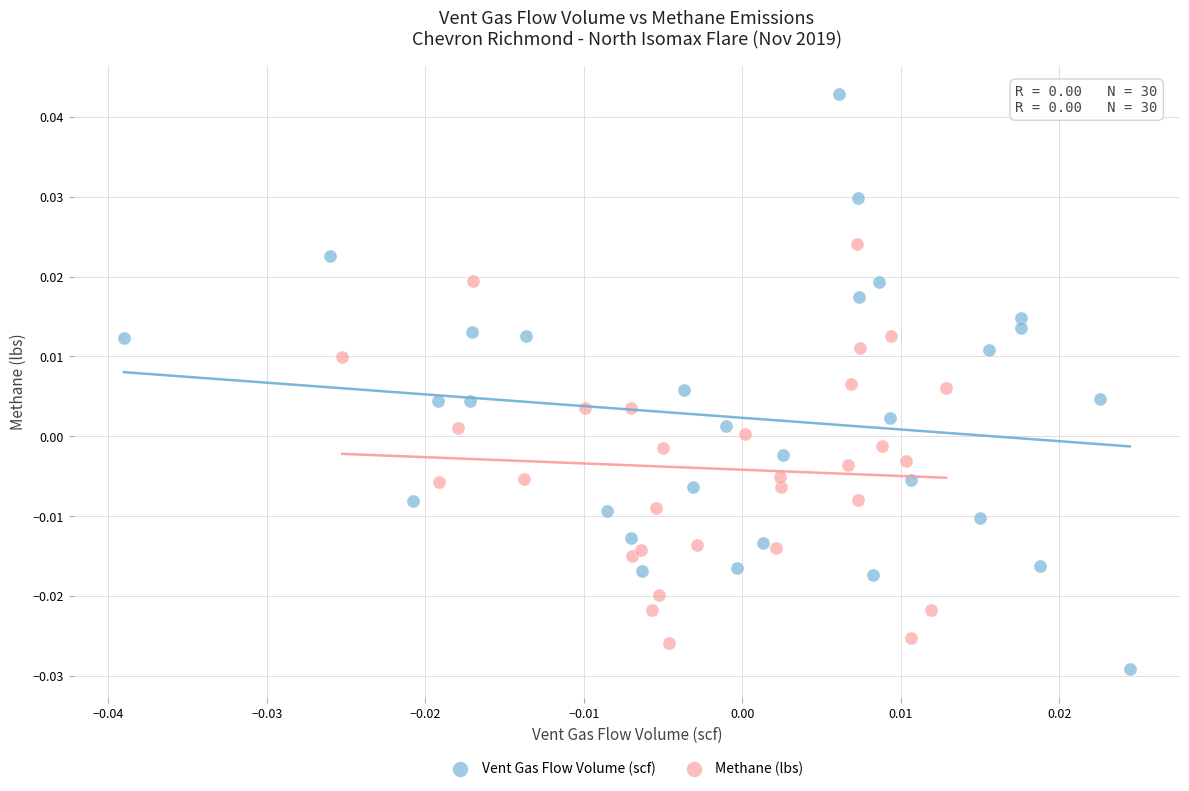

Which series contains the highest Y value?

Vent Gas Flow Volume (scf)